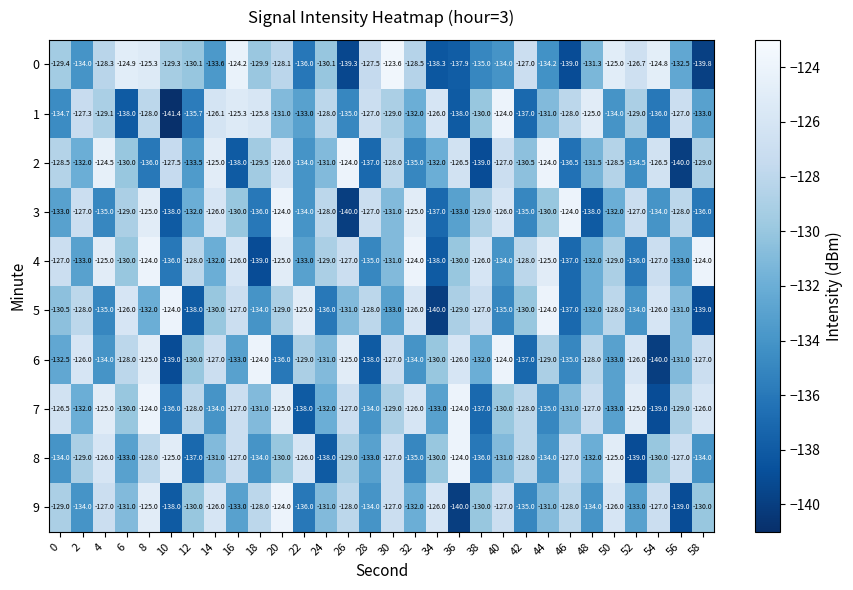

What is the greatest value displayed?

-123.6